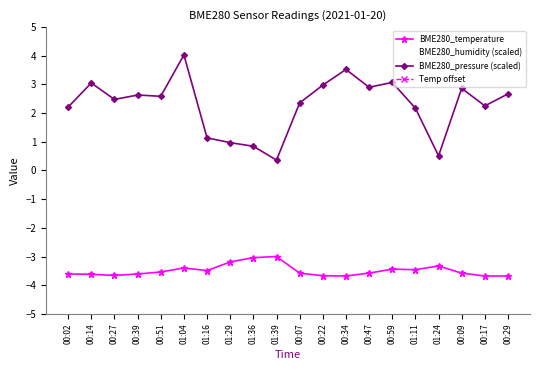

True or false: BME280_pressure (scaled) and Temp offset intersect in this chart.

False